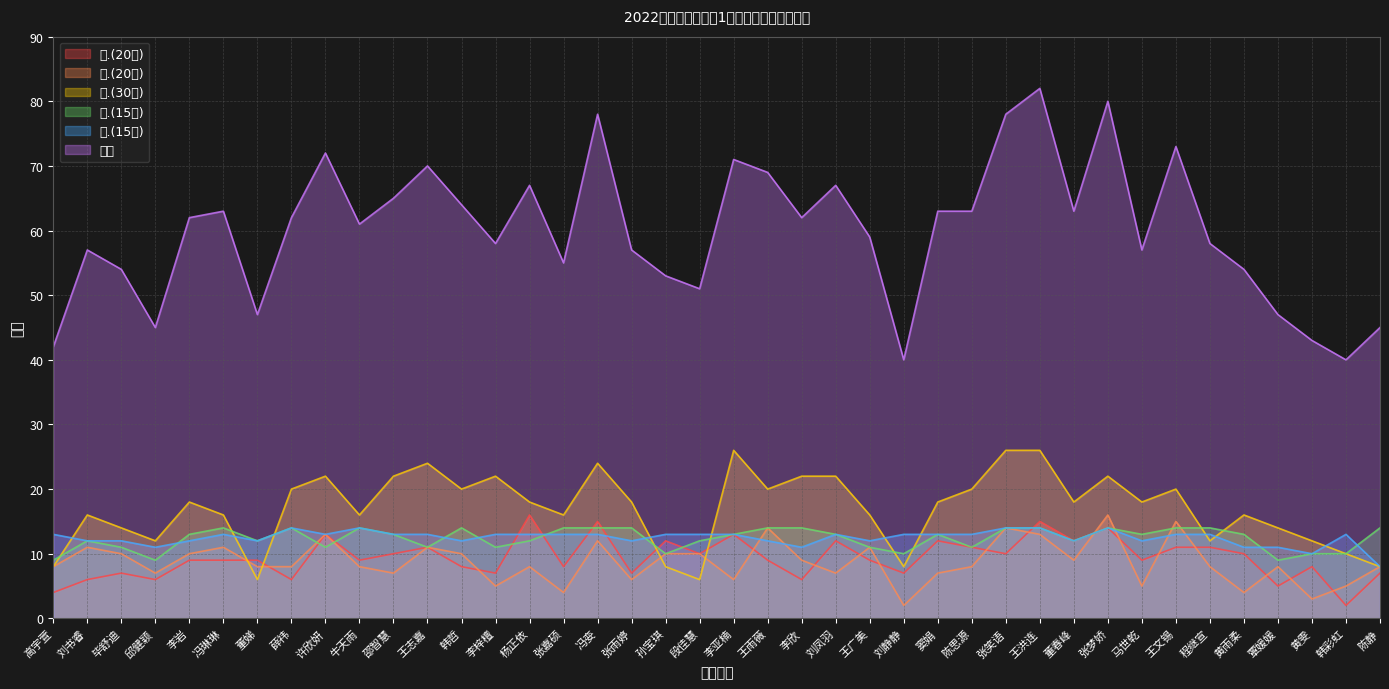

Reading right to left, list all the values displayed in this chart.

一.(20分): 7	2	8	5	10	11	11	9	14	12	15	10	11	12	7	9	12	6	9	13	10	12	7	15	8	16	7	8	11	10	9	13	6	9	9	9	6	7	6	4
二.(20分): 8	5	3	8	4	8	15	5	16	9	13	14	8	7	2	11	7	9	14	6	10	10	6	12	4	8	5	10	11	7	8	13	8	8	11	10	7	10	11	8
三.(30分): 8	10	12	14	16	12	20	18	22	18	26	26	20	18	8	16	22	22	20	26	6	8	18	24	16	18	22	20	24	22	16	22	20	6	16	18	12	14	16	8
四.(15分): 14	10	10	9	13	14	14	13	14	12	14	14	11	13	10	11	13	14	14	13	12	10	14	14	14	12	11	14	11	13	14	11	14	12	14	13	9	11	12	9
五.(15分): 8	13	10	11	11	13	13	12	14	12	14	14	13	13	13	12	13	11	12	13	13	13	12	13	13	13	13	12	13	13	14	13	14	12	13	12	11	12	12	13
总分: 45	40	43	47	54	58	73	57	80	63	82	78	63	63	40	59	67	62	69	71	51	53	57	78	55	67	58	64	70	65	61	72	62	47	63	62	45	54	57	42